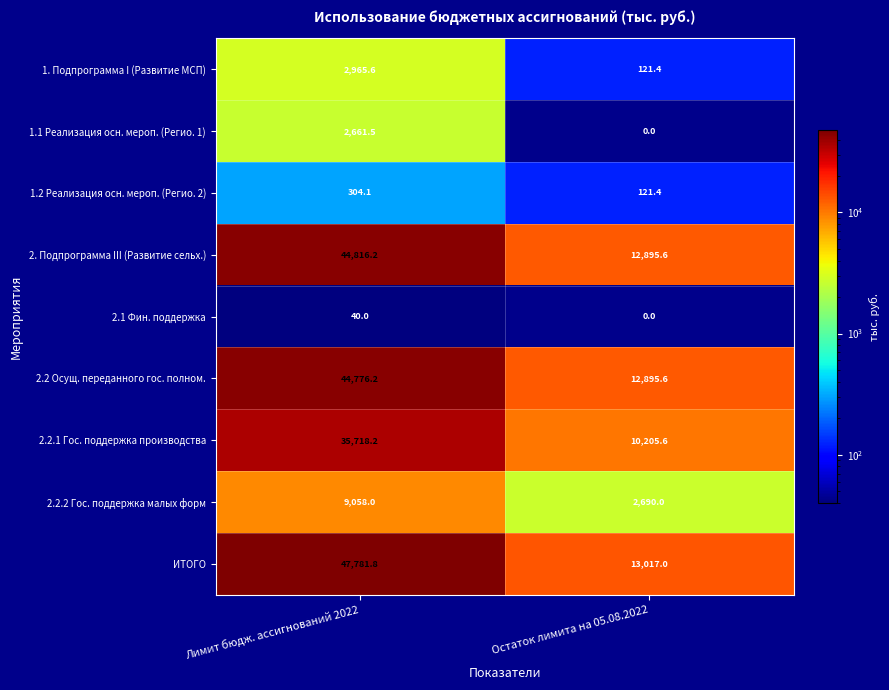

What is the sum of all 2. Подпрограмма III (Развитие сельх.) values?

57711.8